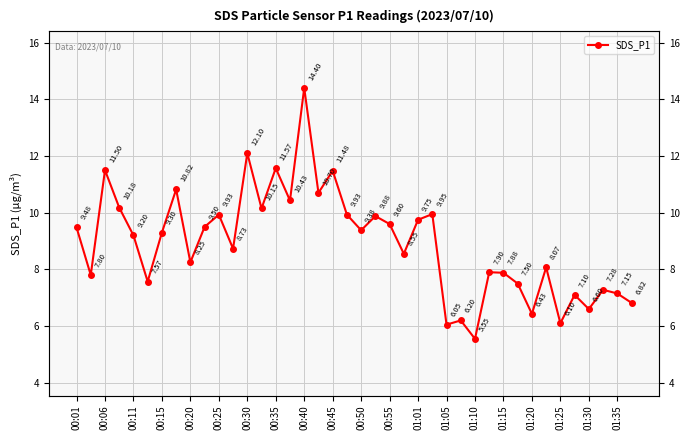

What is the sum of all values?

356.8